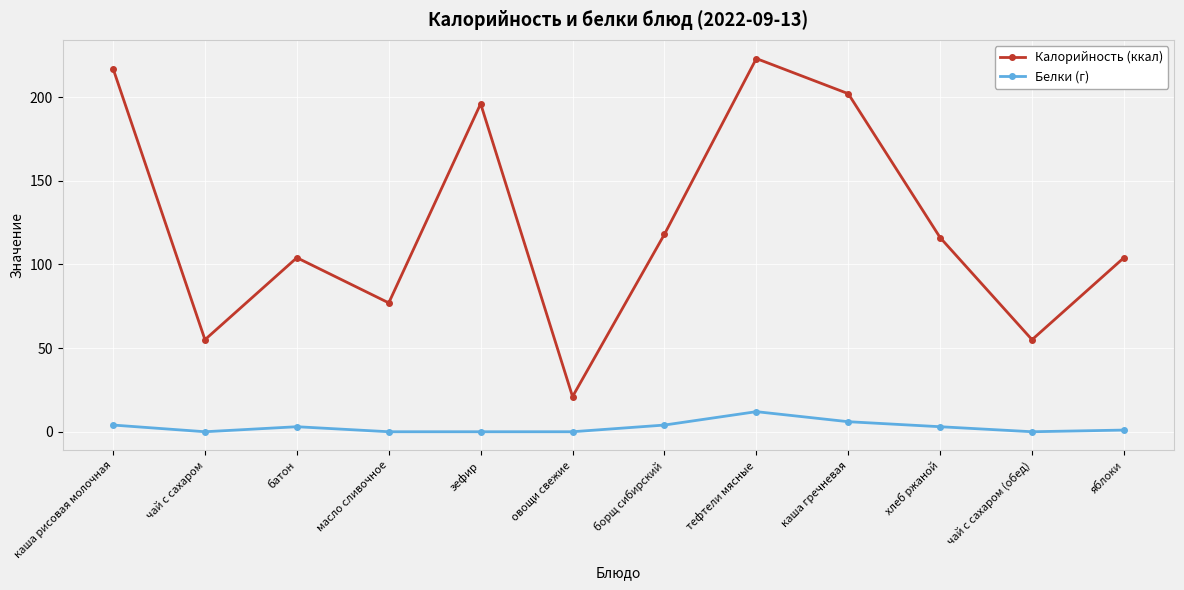

Is it true that Белки (г) equals 20 at тефтели мясные?

False